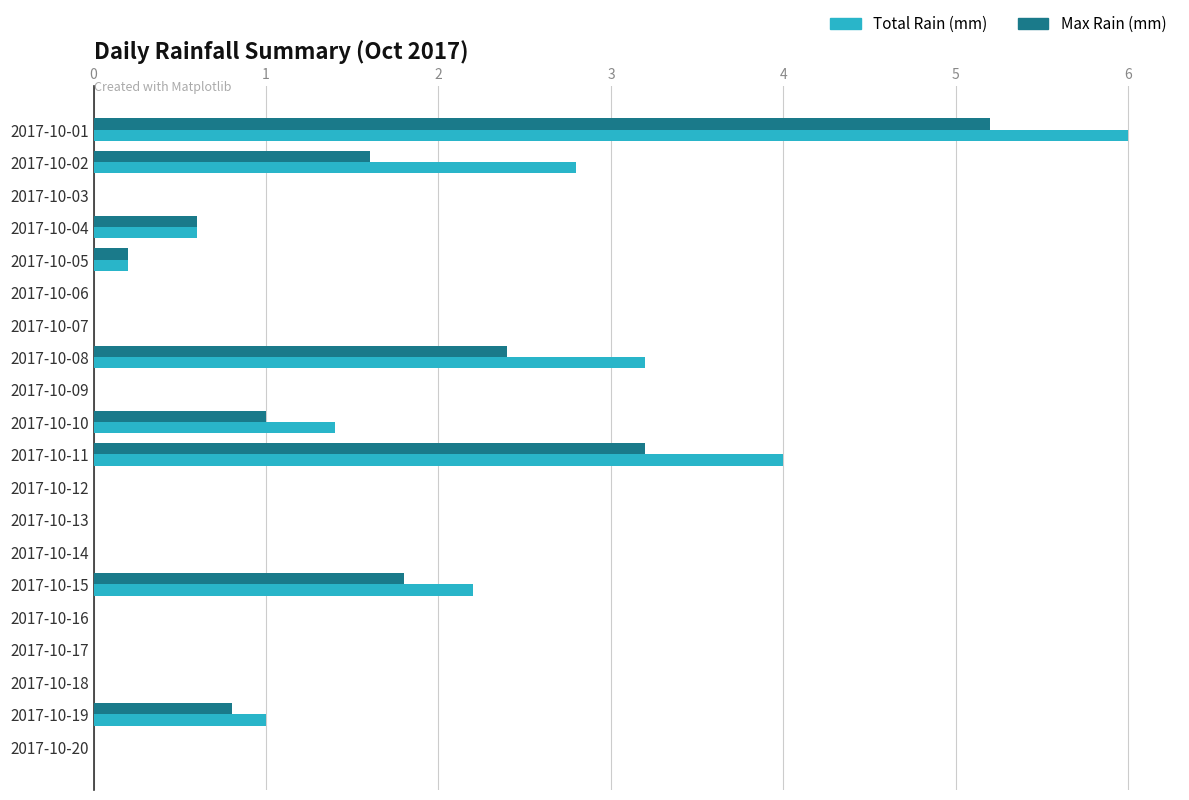

What is the sum of all Total Rain (mm) values?

21.4